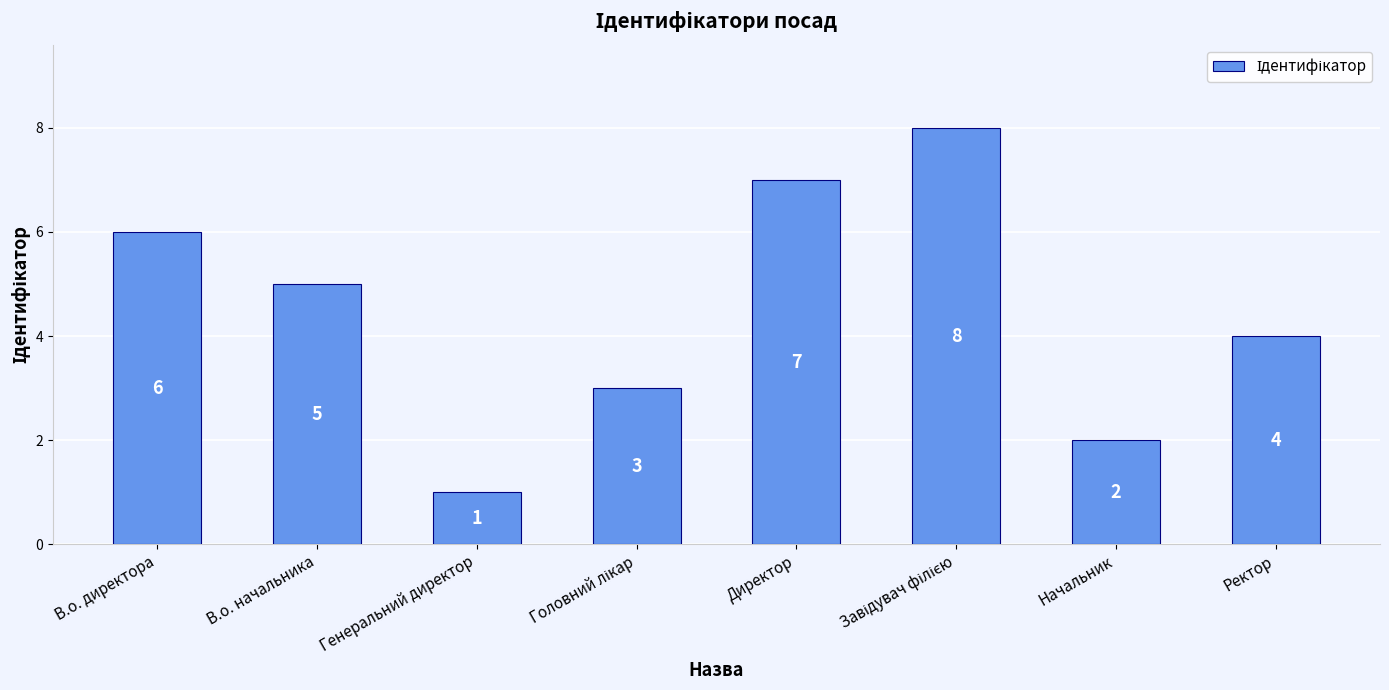

What is the difference between the second highest and minimum values?

6